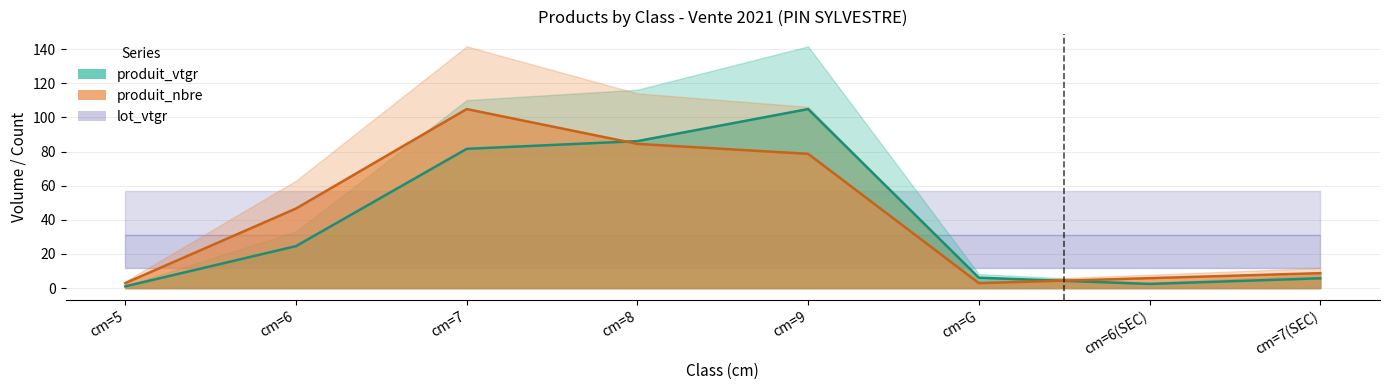

Which series ends up on top after the final intersection of produit_nbre and produit_vtgr?

produit_nbre